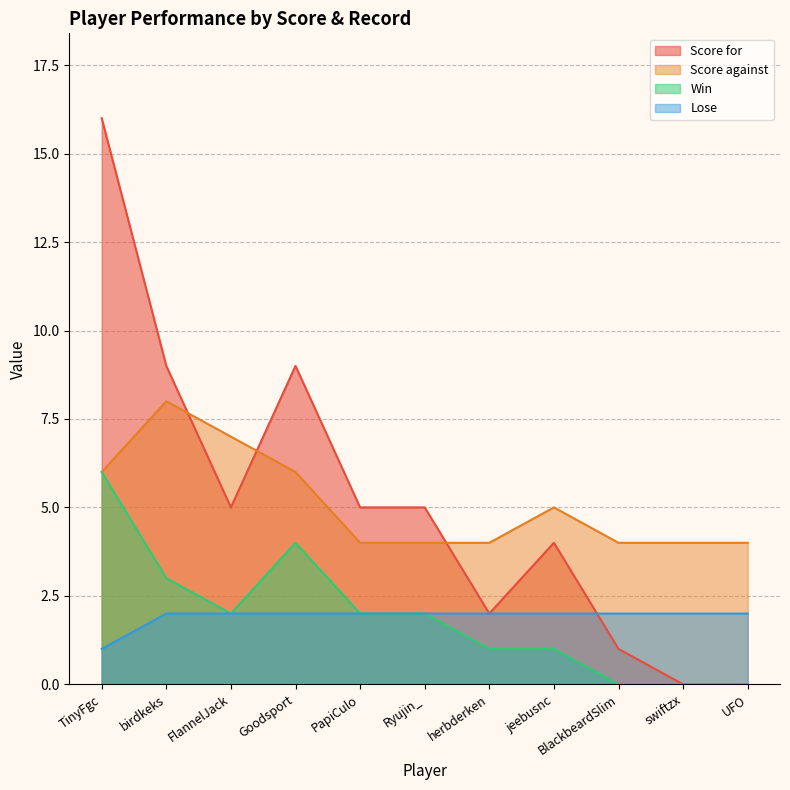

What position from the left is Goodsport?

4